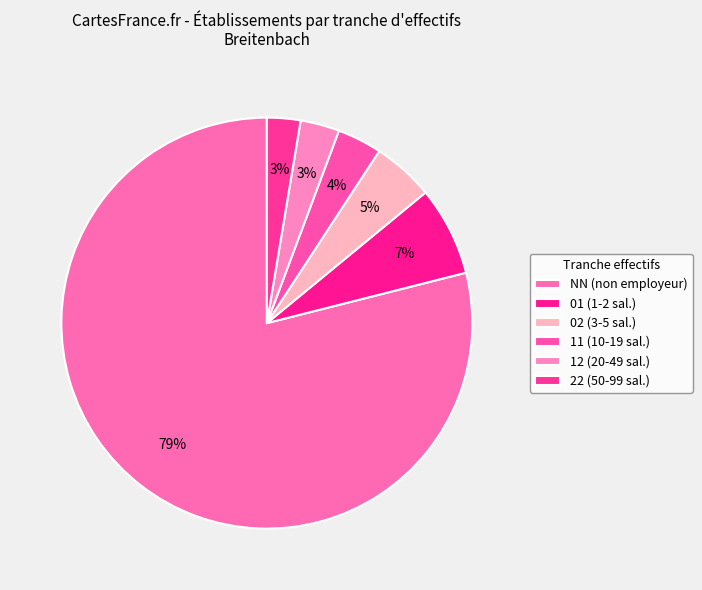

How many segments does this pie chart have?

6